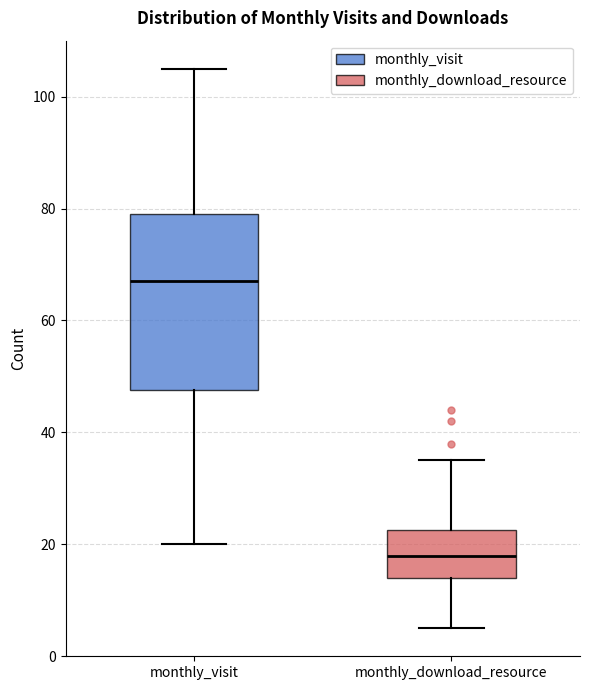

Where does the upper whisker of the box for monthly_download_resource end on the y-axis? The values are not printed on the chart, so give them approximately, as read against the axis.

36